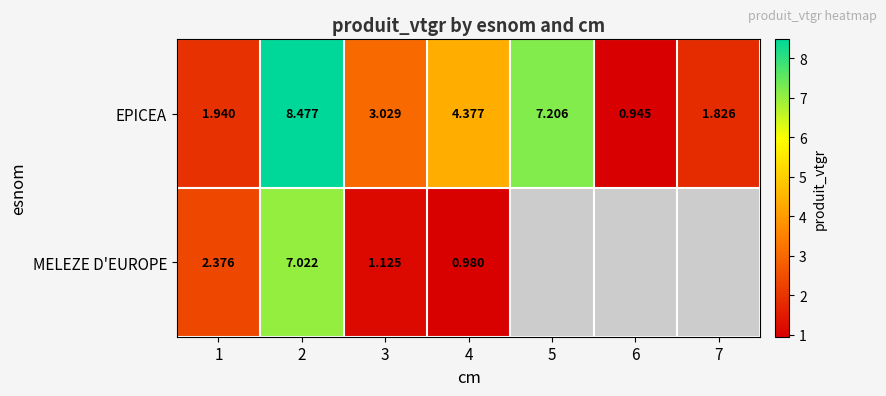

At 3, list the series in order from smallest to largest.

MELEZE D'EUROPE, EPICEA